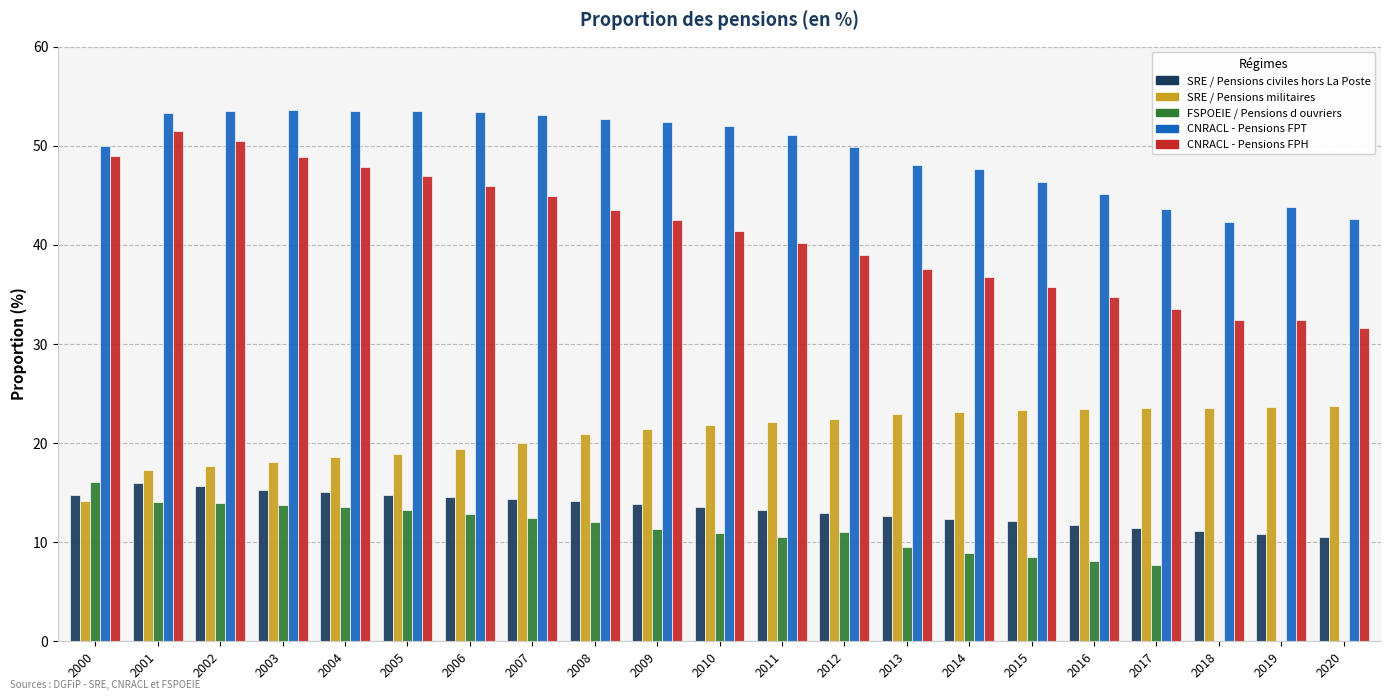

What is the sum of all CNRACL - Pensions FPT values?

1041.8